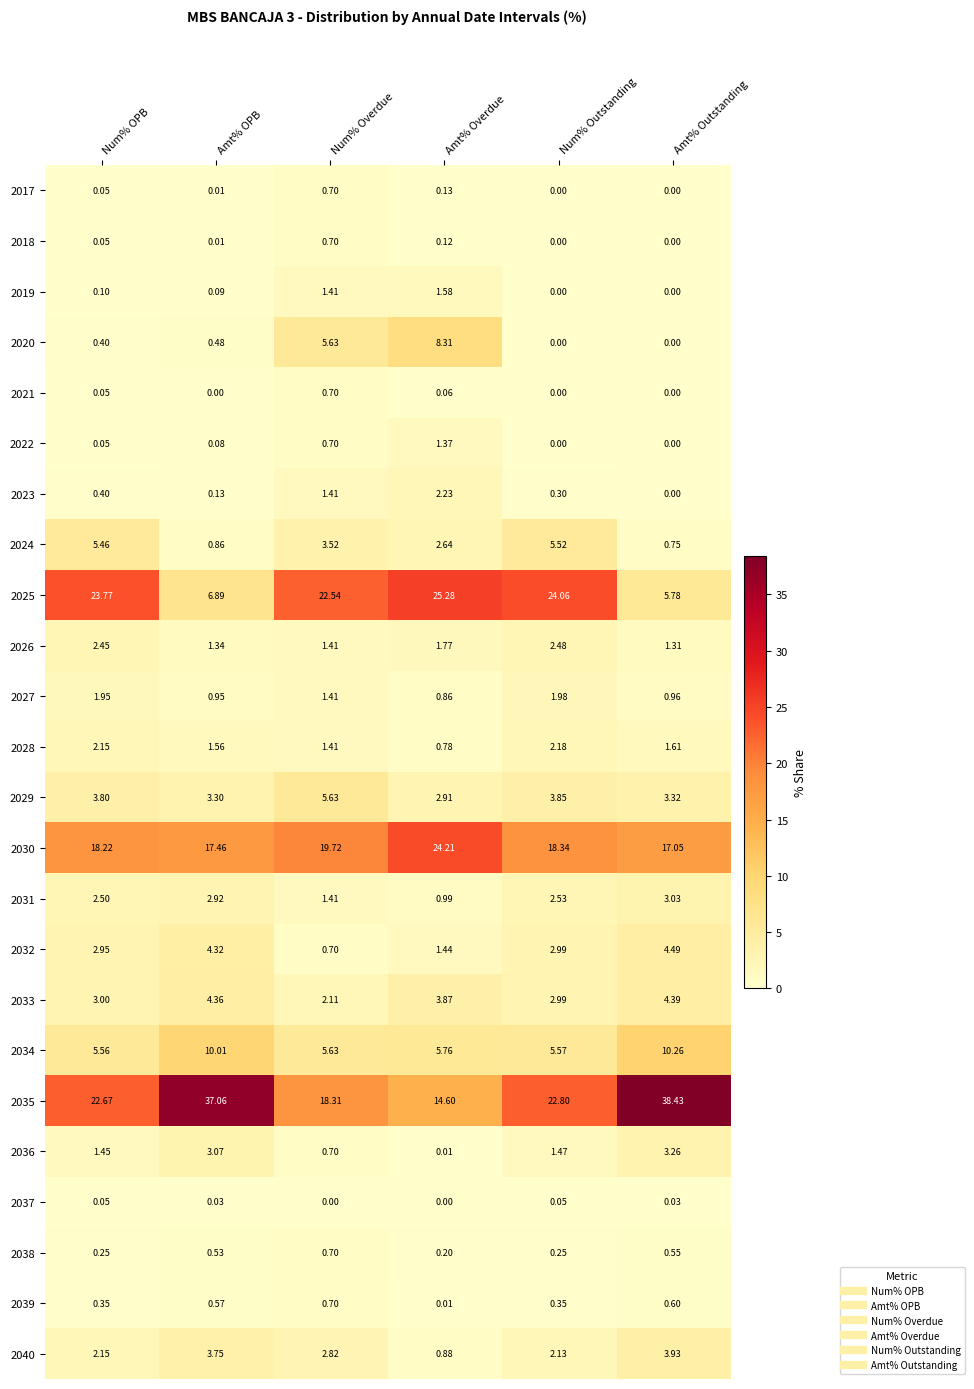

List the labels in order of 2033 value, largest first.

Amt% Outstanding, Amt% OPB, Amt% Overdue, Num% OPB, Num% Outstanding, Num% Overdue